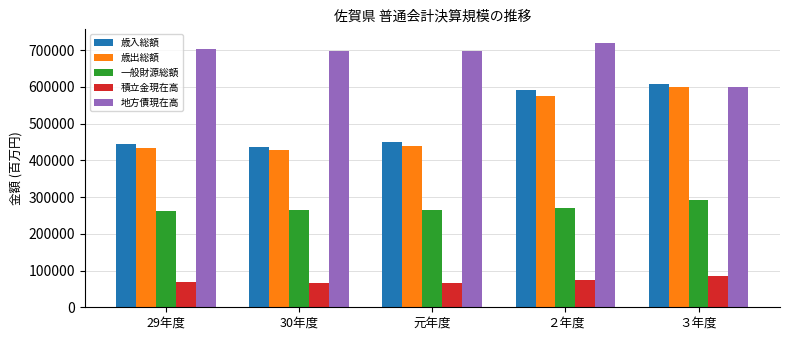

At how many categories does at least one series exceed 596279?

5